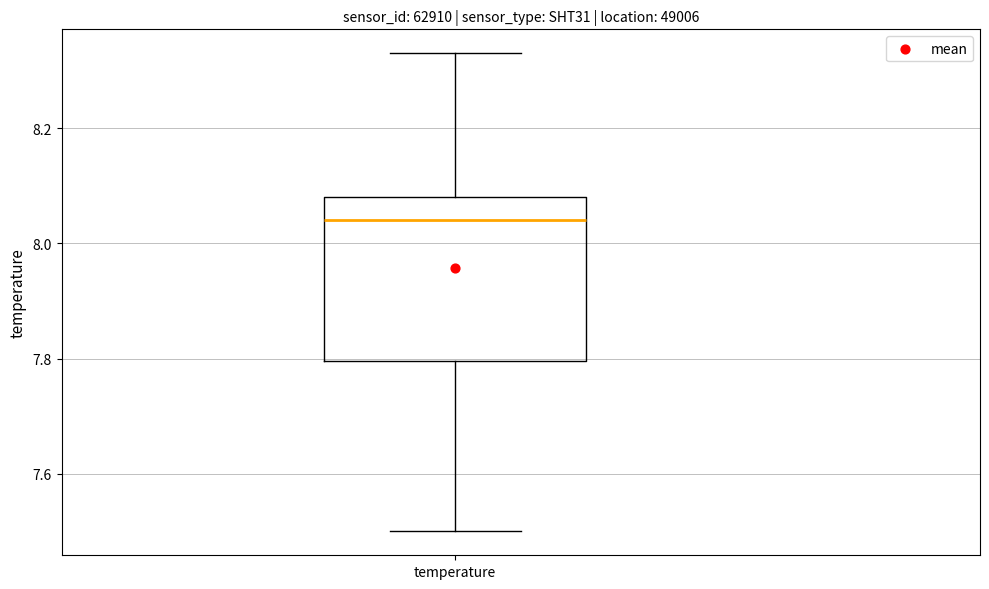

Read this box plot against the y-axis: the position of the median line, the range covered by the box, and the ends of both whiskers. The values are not printed on the chart, so give them approximately, as read against the axis.

median 8.04, box 7.80 to 8.08, whiskers 7.50 to 8.34